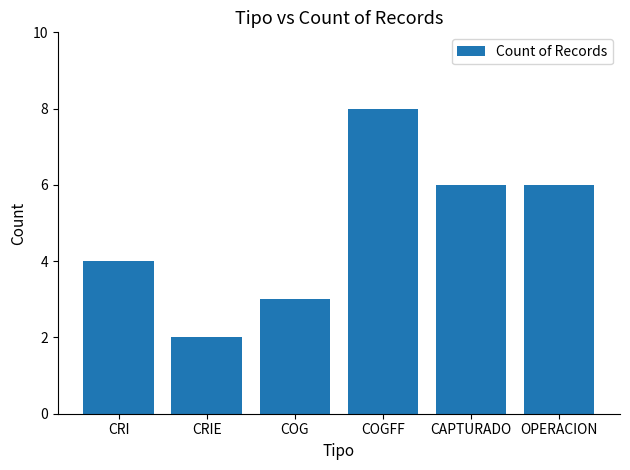

What is the difference between the second highest and second lowest values?

3